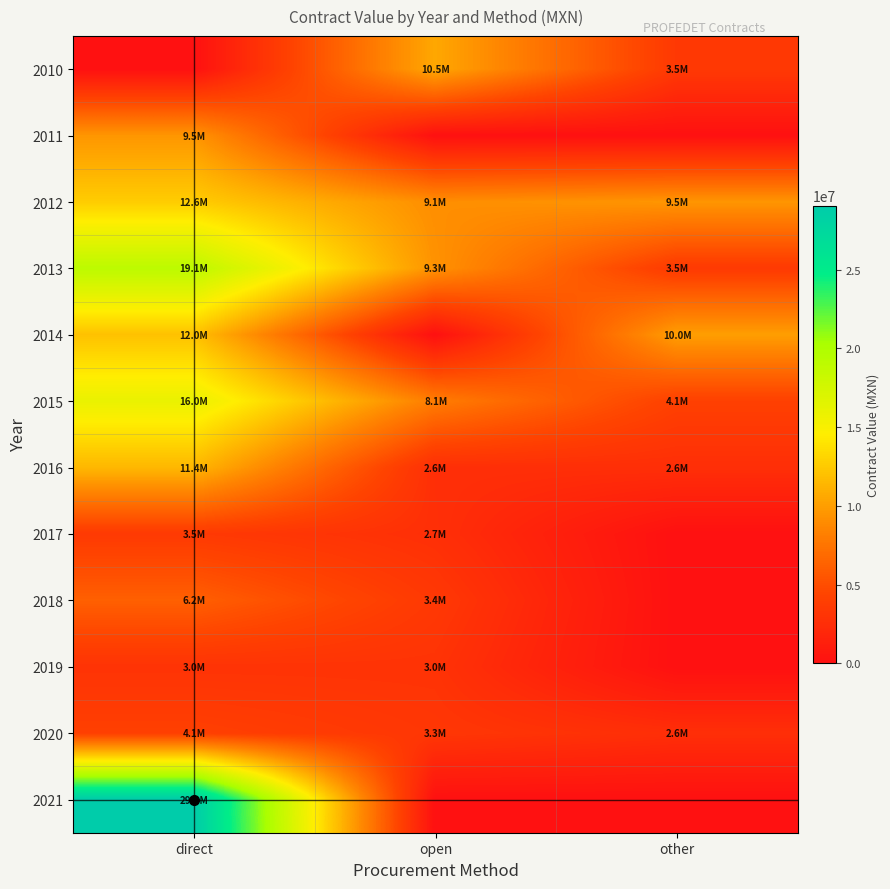

What is the total value across all series at direct?

126436601.6